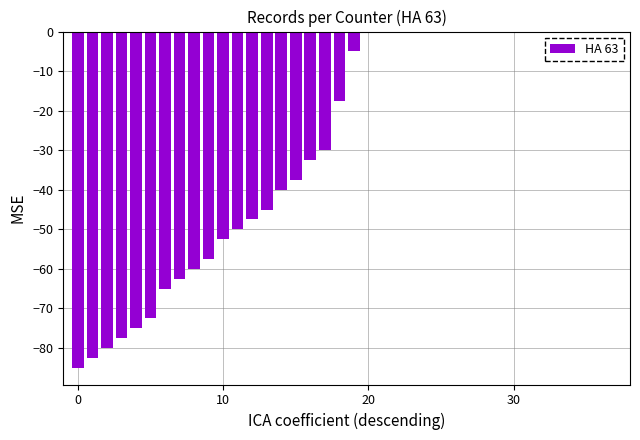

What is the sum of all values?

-1075.0